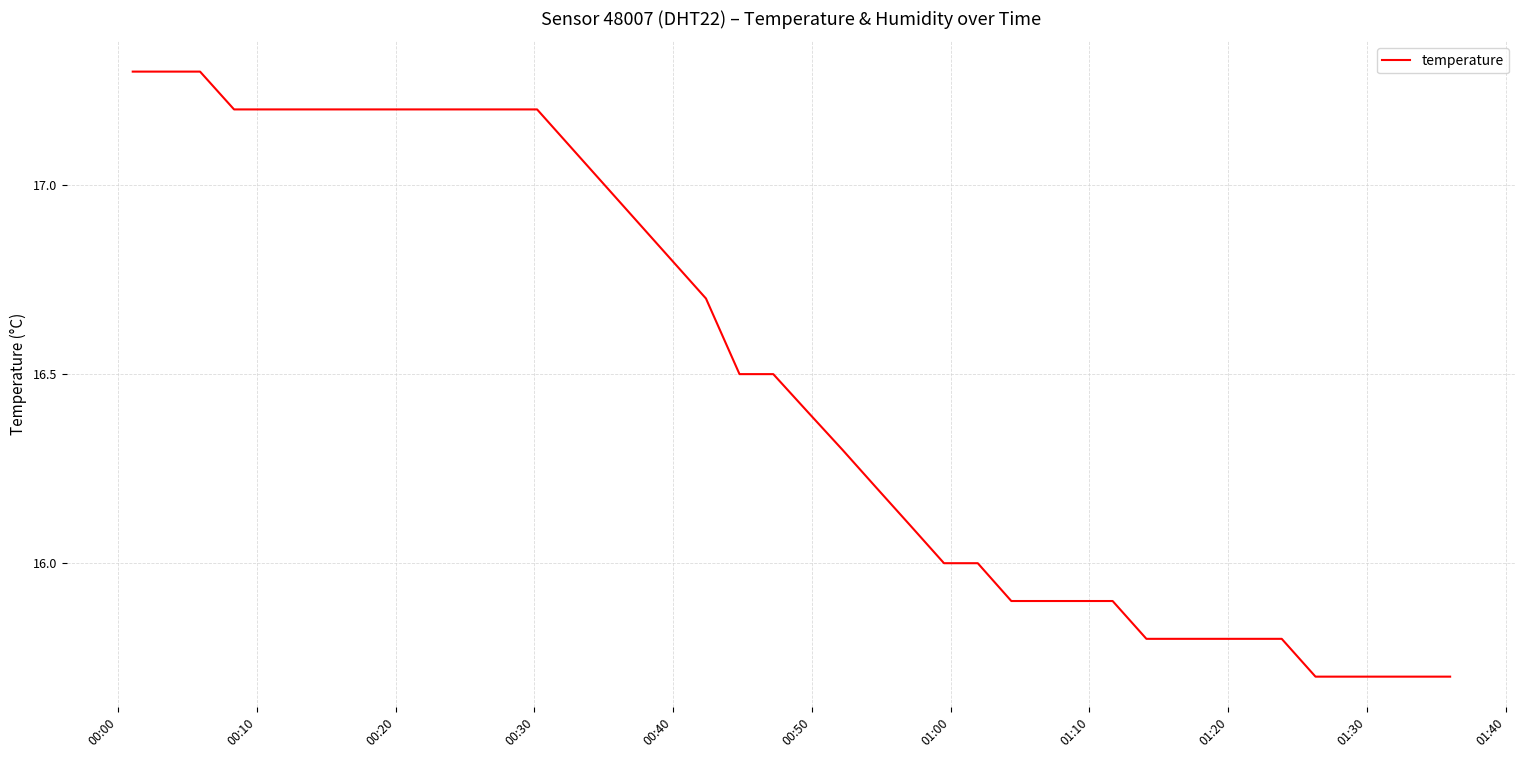

Reading left to right, transcribe all the data shown in this chart.

17.3	17.3	17.3	17.2	17.2	17.2	17.2	17.2	17.2	17.2	17.2	17.2	17.2	17.1	17.0	16.9	16.8	16.7	16.5	16.5	16.4	16.3	16.2	16.1	16.0	16.0	15.9	15.9	15.9	15.9	15.8	15.8	15.8	15.8	15.8	15.7	15.7	15.7	15.7	15.7